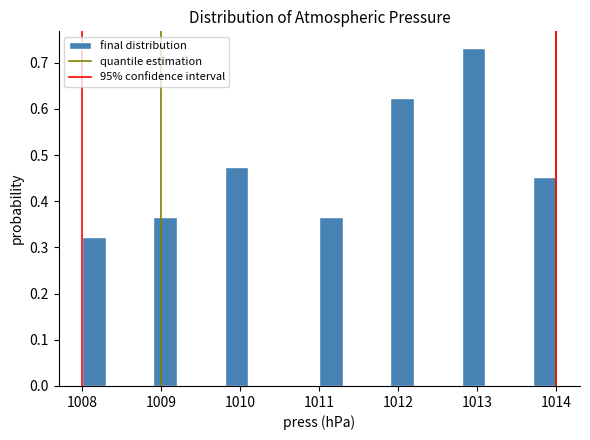

Around what value on the x-axis is the tallest bar? Give the approximate position of its centre, as read against the axis.

1013.0